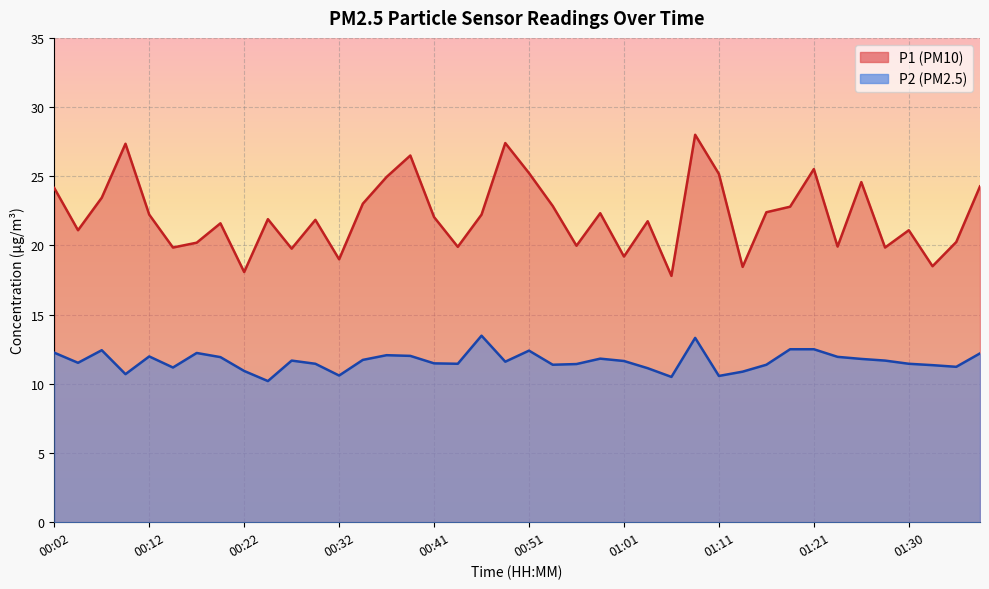

True or false: P2 and P1 cross at least once.

False